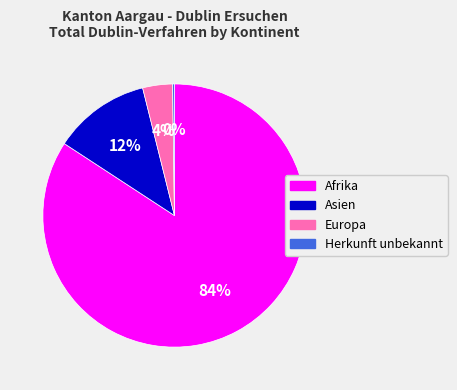

What percentage is the Afrika slice, to the nearest percent?

84%